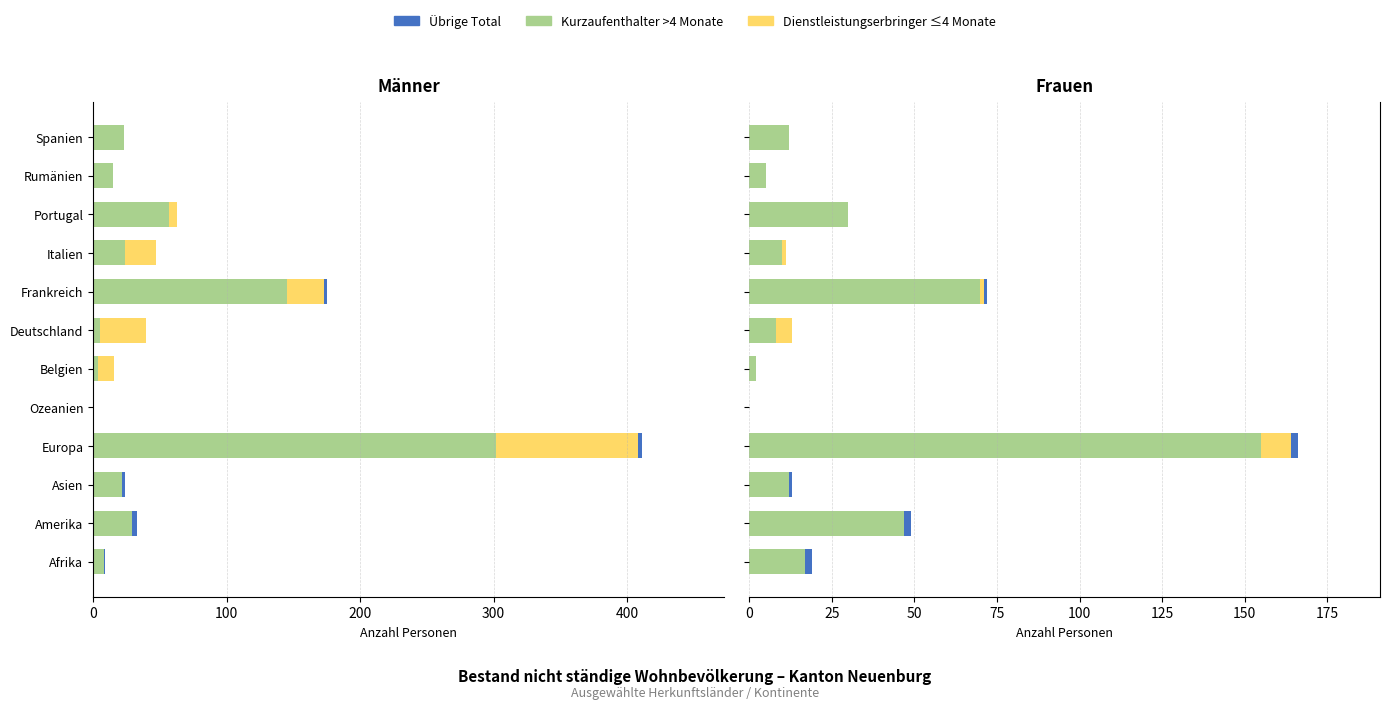

What is the average value of the Dienstleistungserbringer series?

1